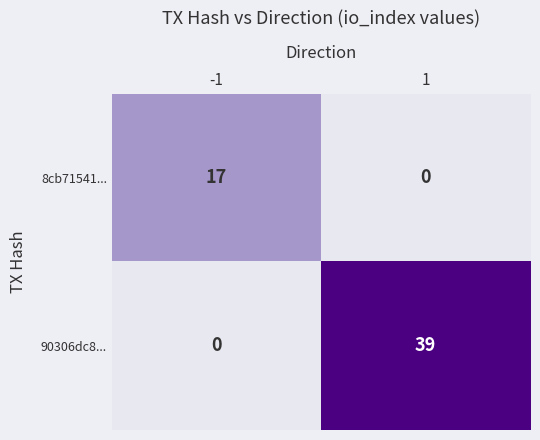

Is the value of 90306dc8... at 1 greater than the value of 8cb71541... at -1?

Yes